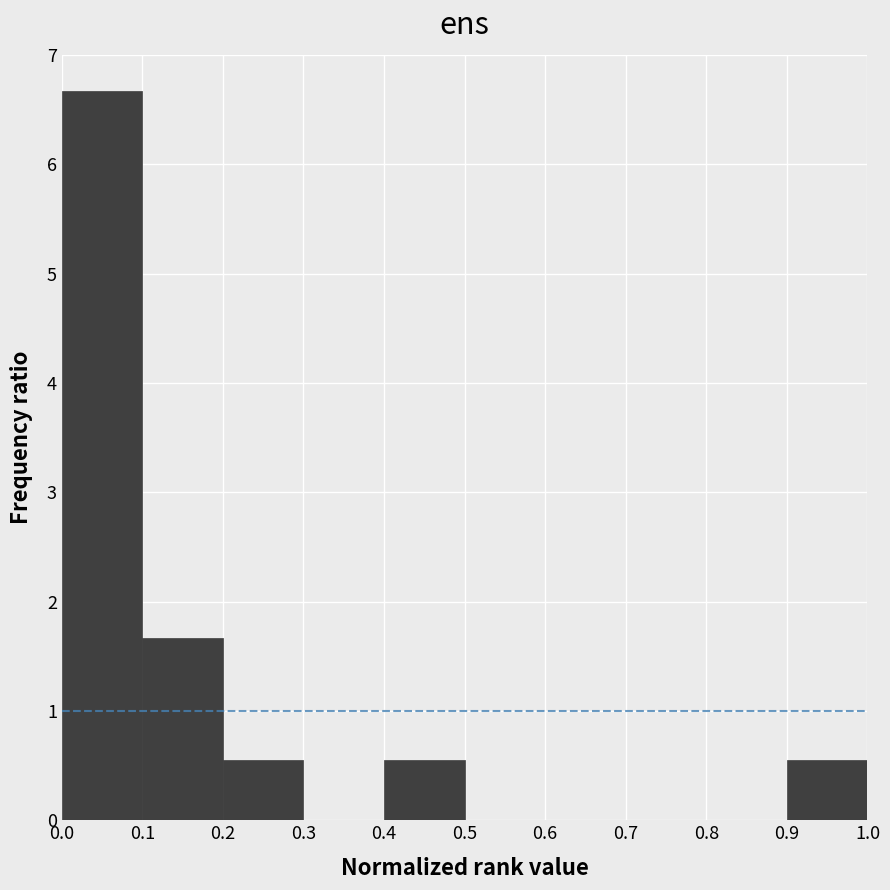

Which range on the x-axis has the tallest bar?

0.0 to 0.1